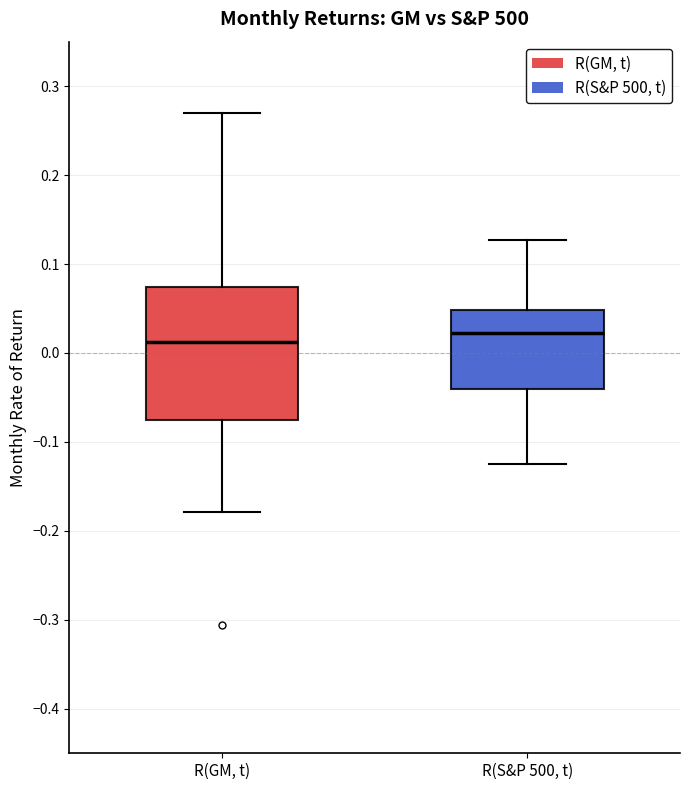

Which box is the tallest, from its lower edge to its upper edge?

R(GM, t)